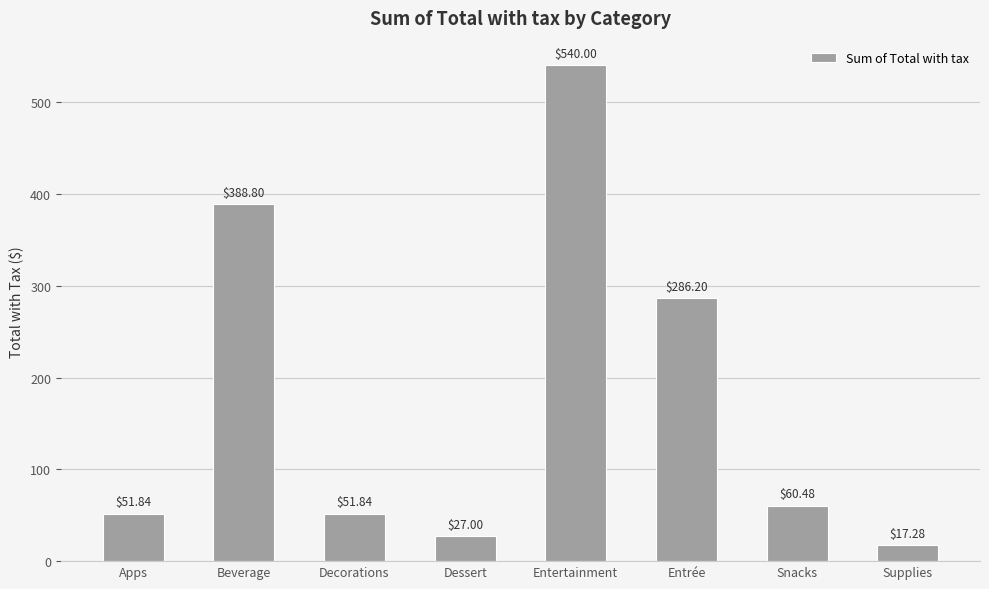

Reading left to right, transcribe all the data shown in this chart.

51.8	388.8	51.8	27.0	540.0	286.2	60.5	17.3